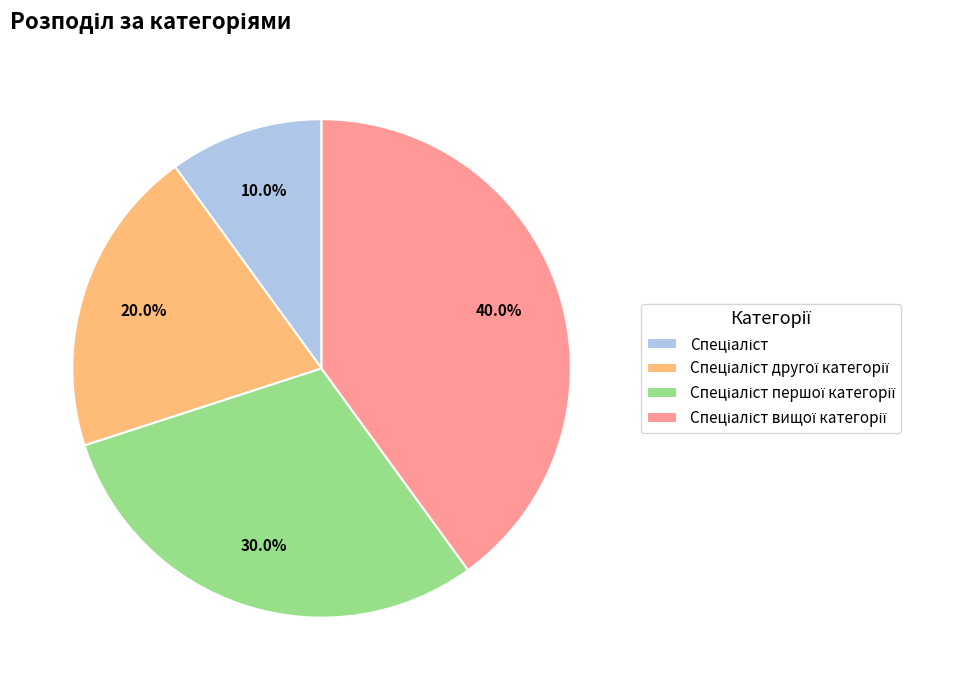

Is there a majority slice in this chart?

No